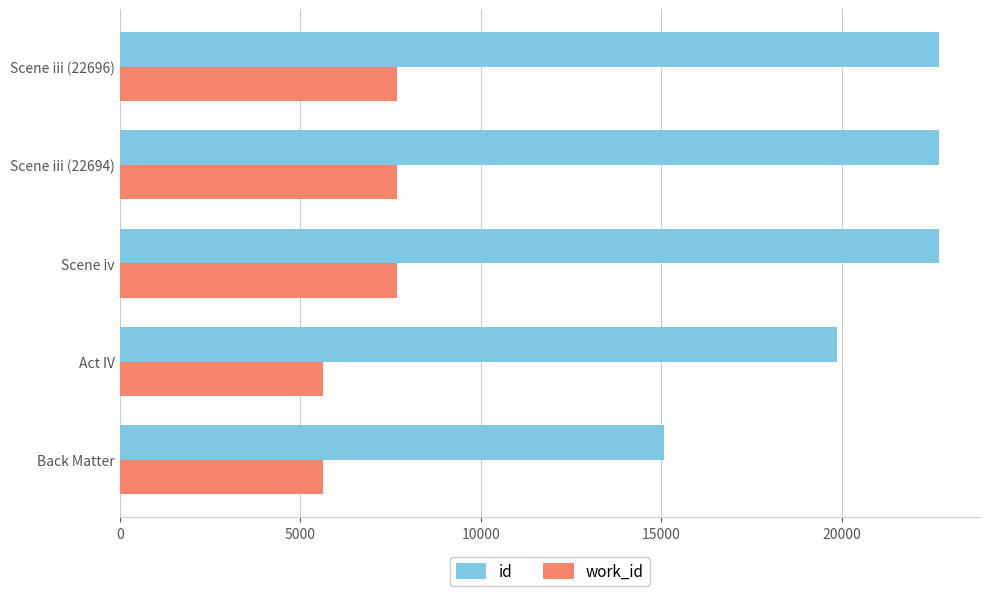

The value of work_id at Act IV is 2651. True or false?

False